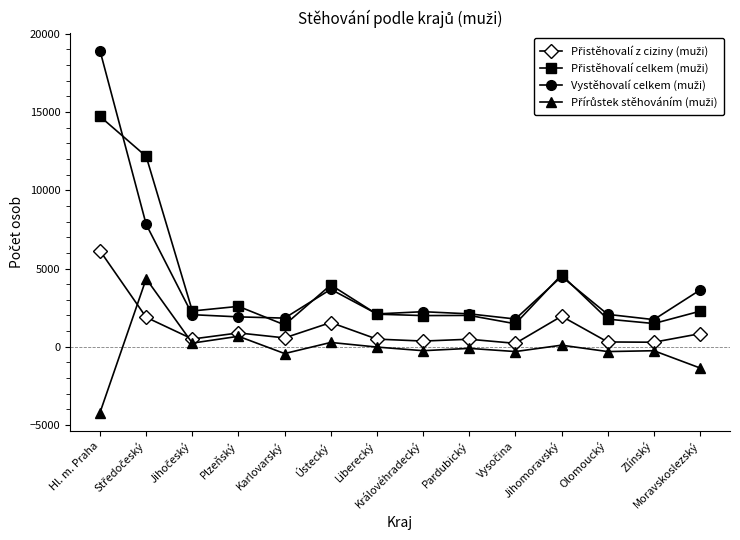

Between Hl. m. Praha and Liberecký, which is larger?

Hl. m. Praha